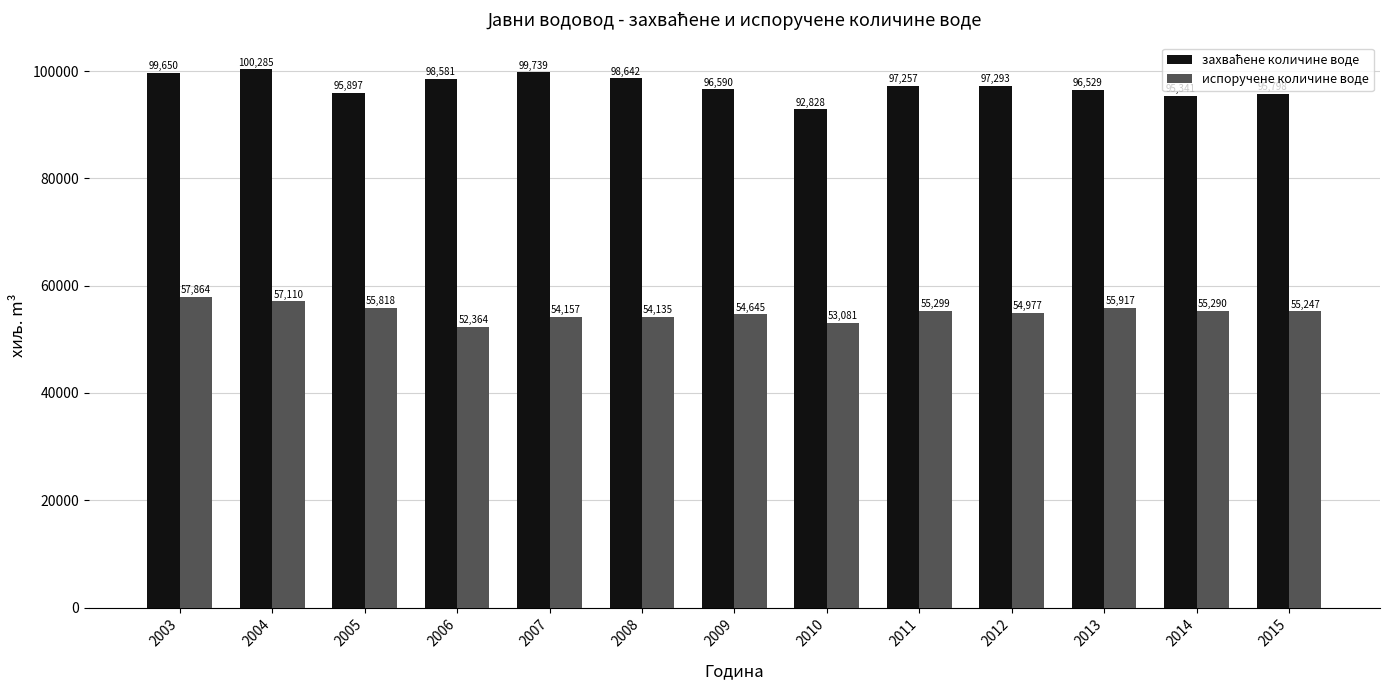

What is the difference between the highest and lowest values at 2011?

41958